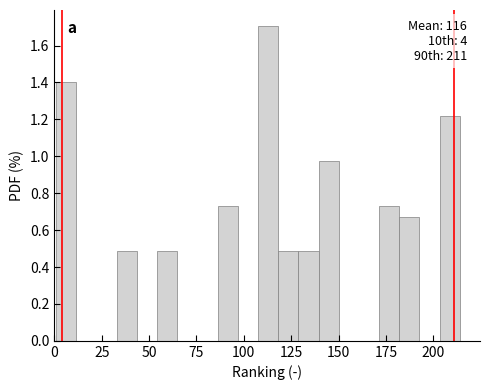

Around what value on the x-axis is the tallest bar? Give the approximate position of its centre, as read against the axis.

115